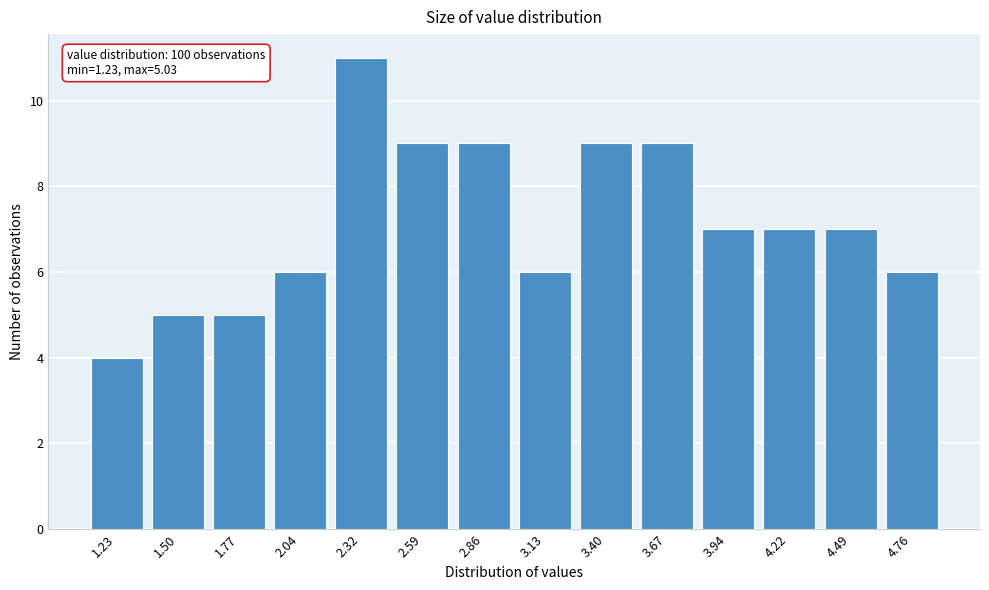

Reading right to left, extract all data points from this chart.

6	7	7	7	9	9	6	9	9	11	6	5	5	4